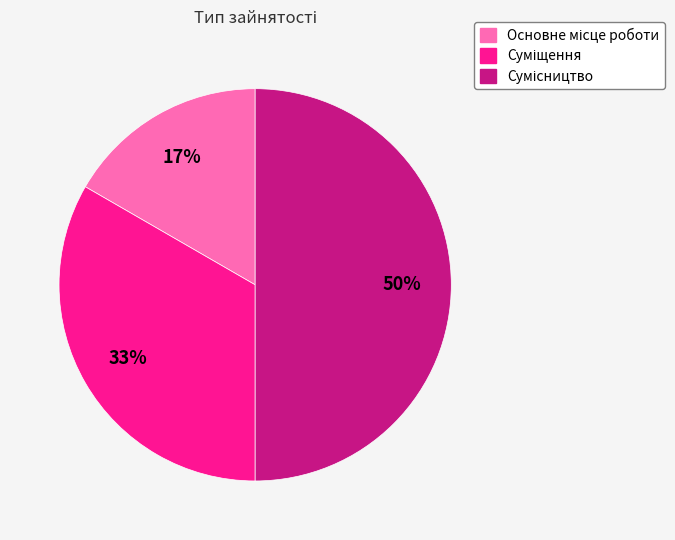

To the nearest percent, what is the difference between the largest and smallest slice percentages?

33%